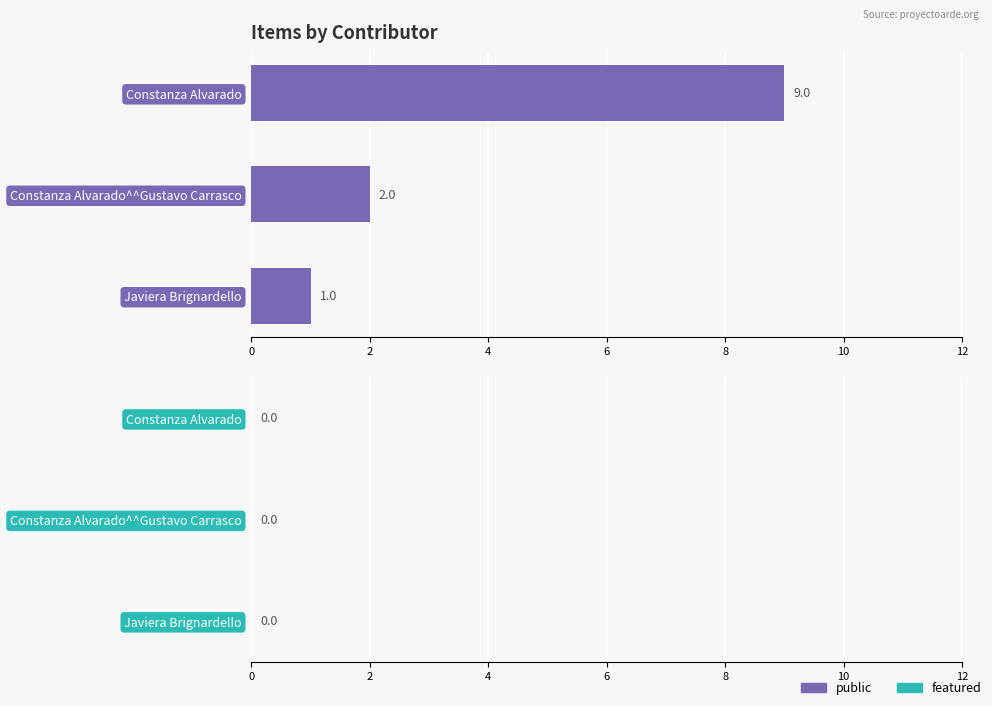

Reading bottom to top, extract all data points from this chart.

1	2	9